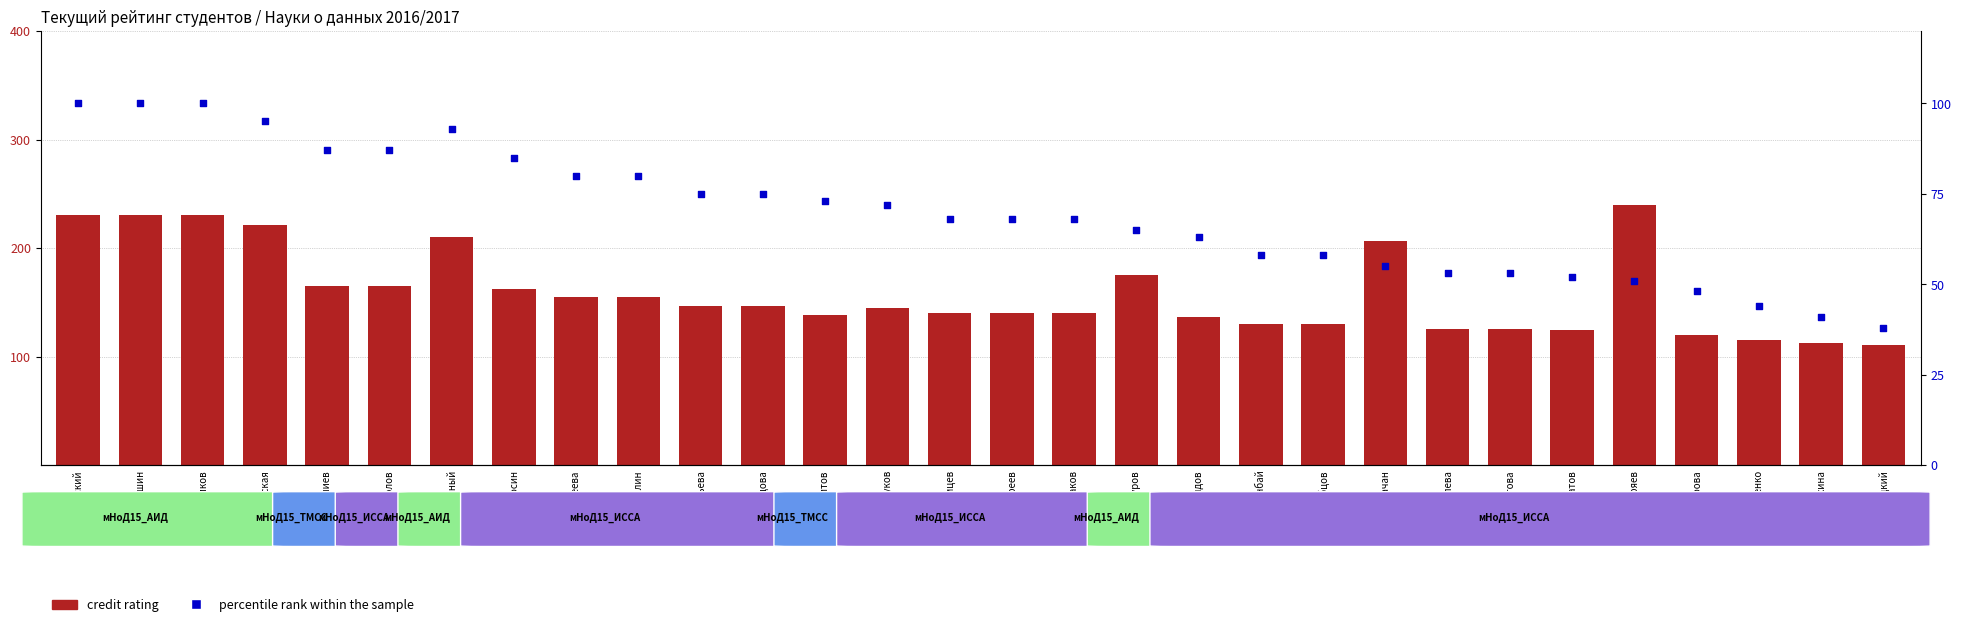

What is the total value across all series at Мосин?

247